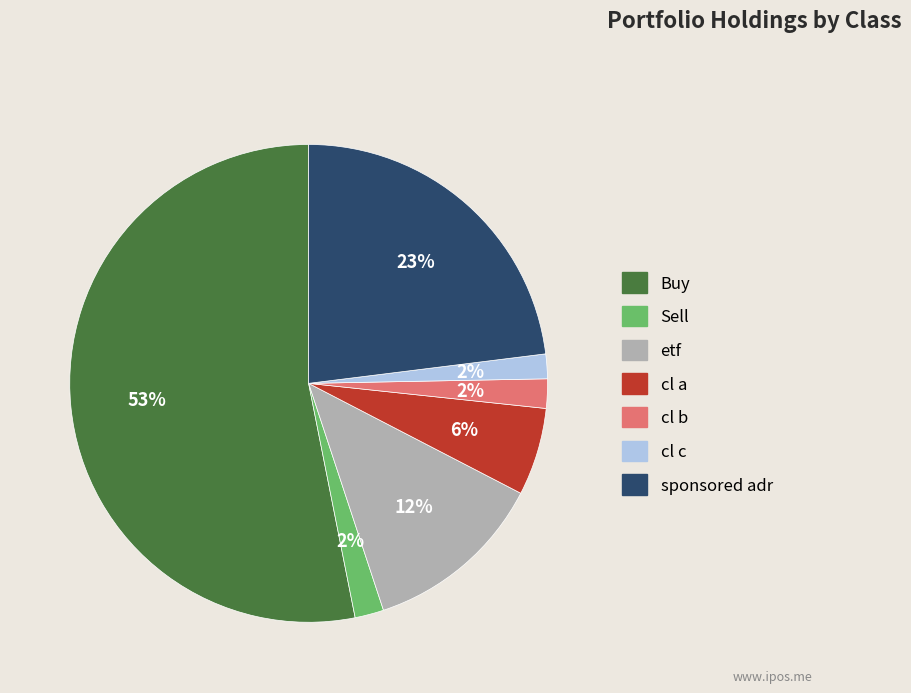

Is it true that etf is 1% of the pie?

False